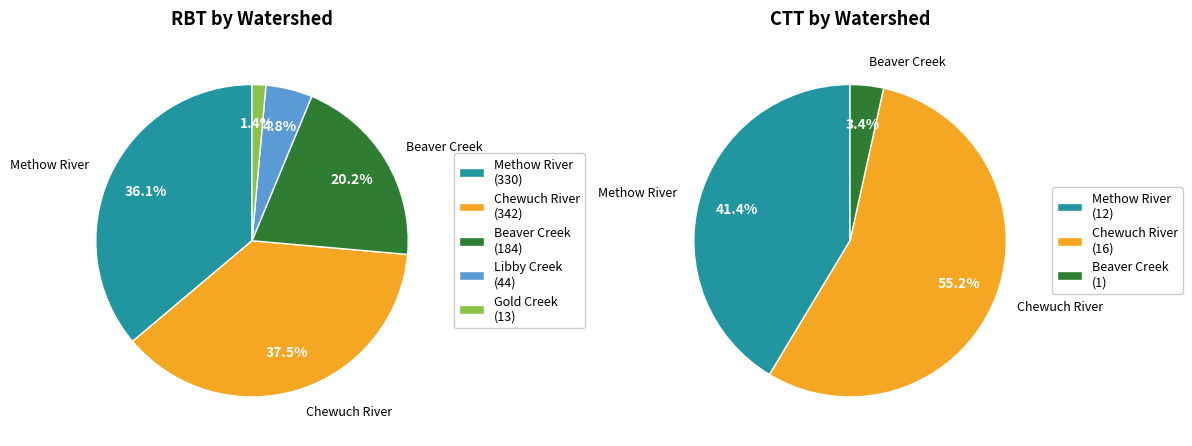

True or false: Chewuch River accounts for 63% of the total.

False